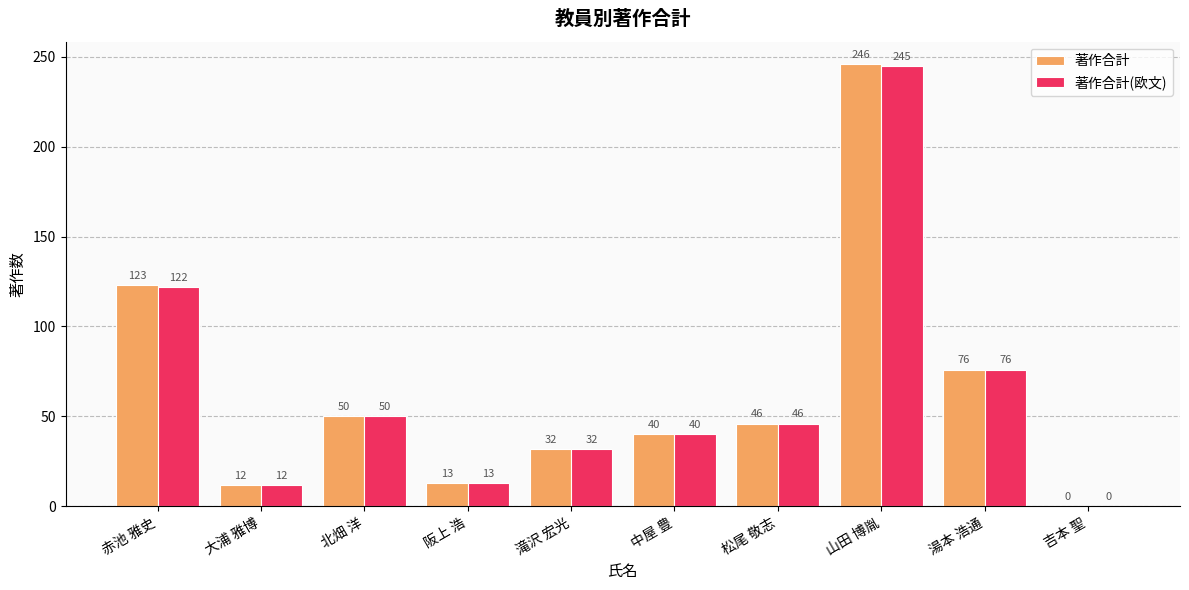

Read the 著作合計 value at 山田 博胤, to the nearest 10.

250